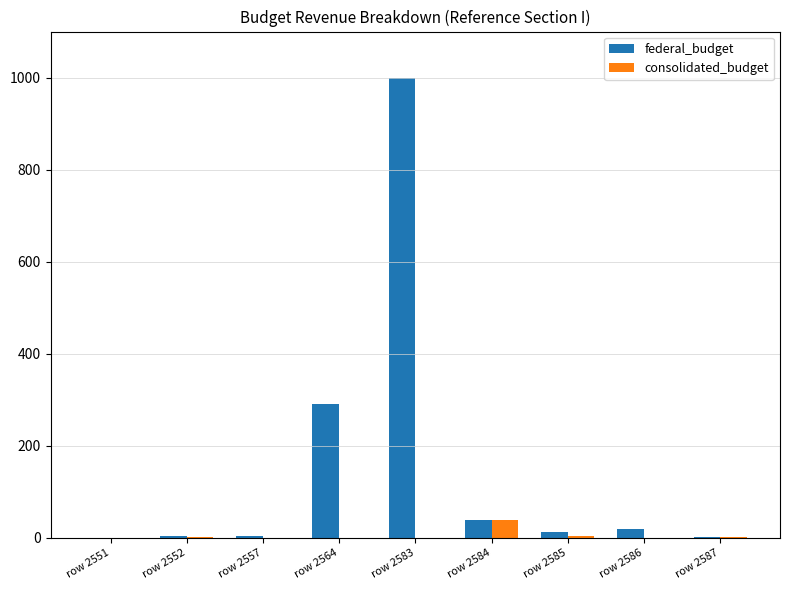

True or false: federal_budget has a value of 2 at row 2587.

True